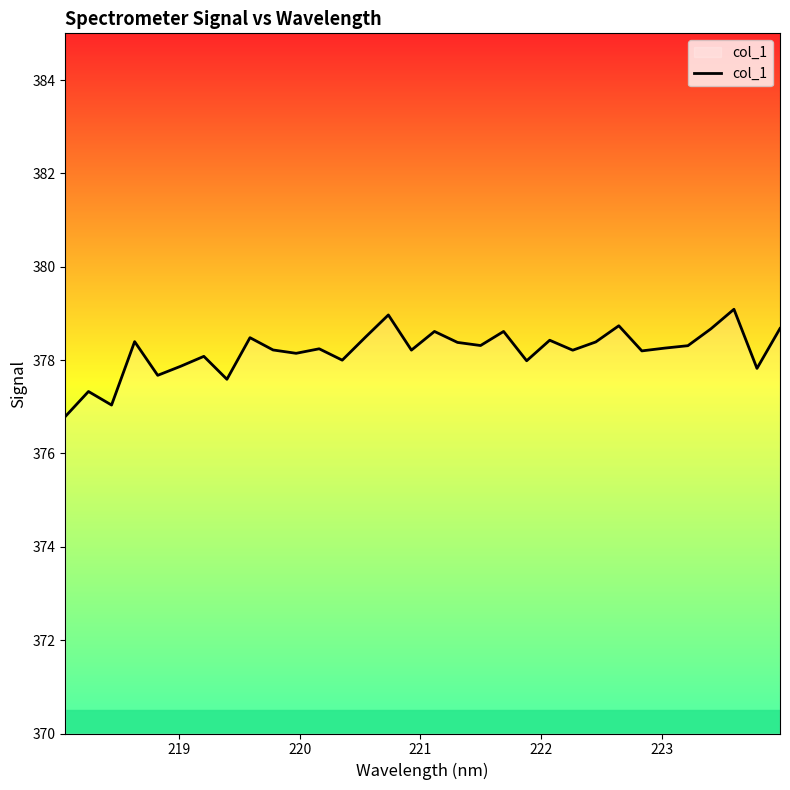

How many categories are shown in the chart?

32